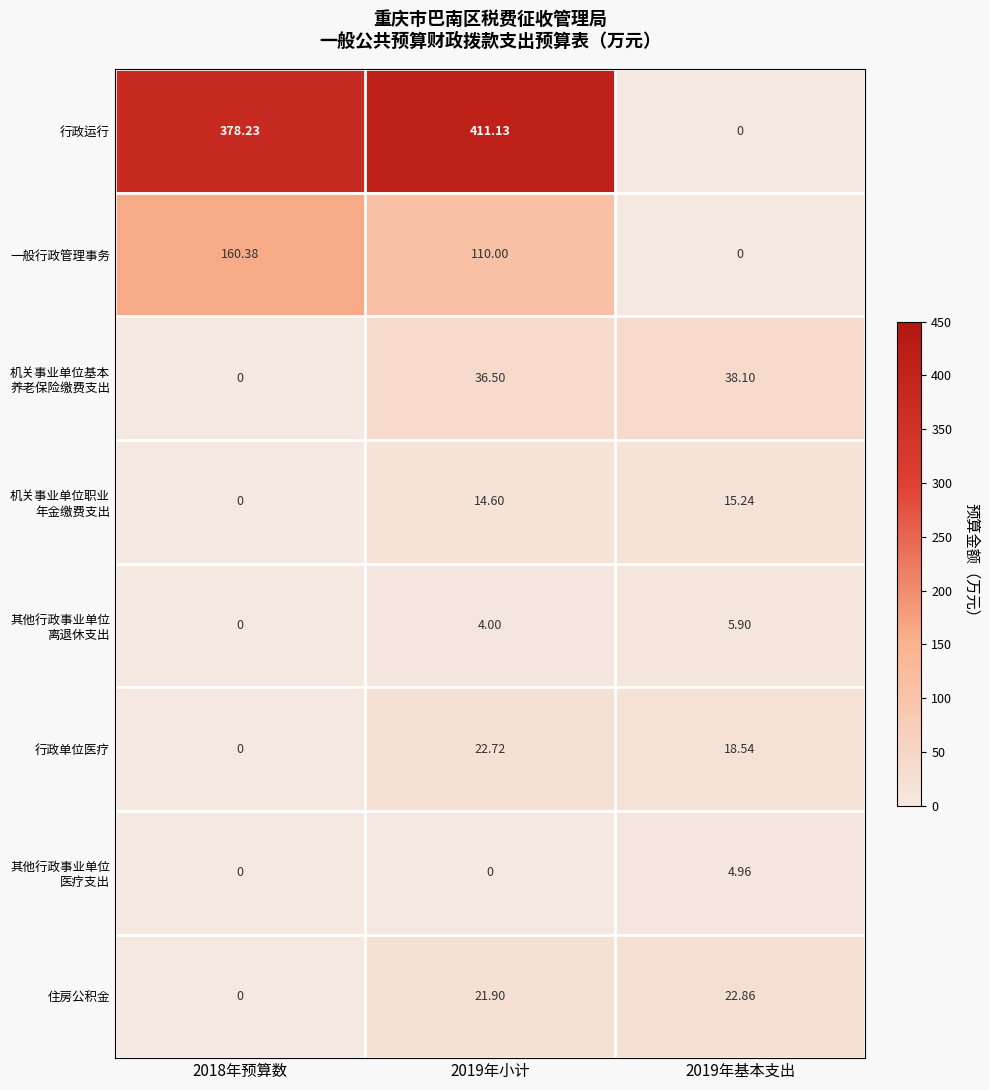

What is the spread (max minus min) of values at 2018年预算数?

378.2